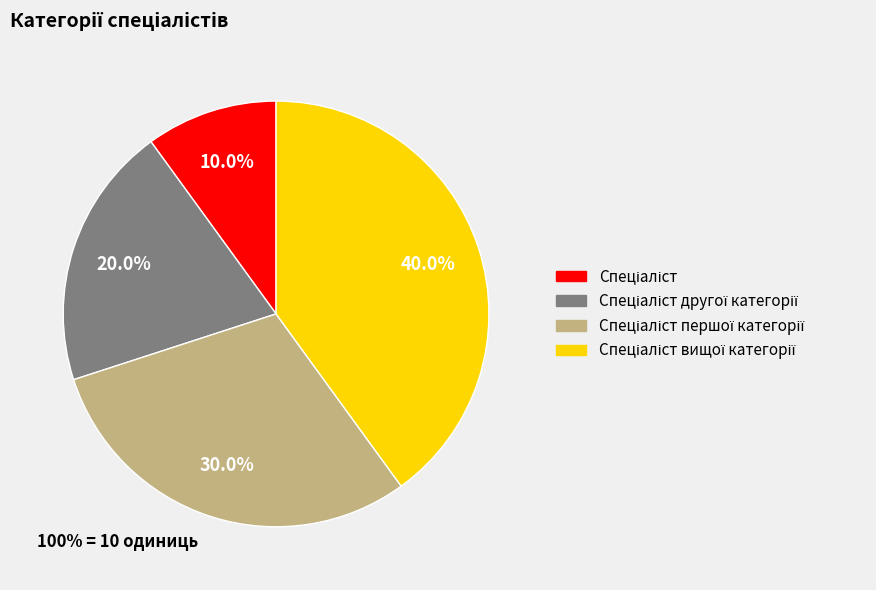

Is there any slice that represents more than half of the pie?

No